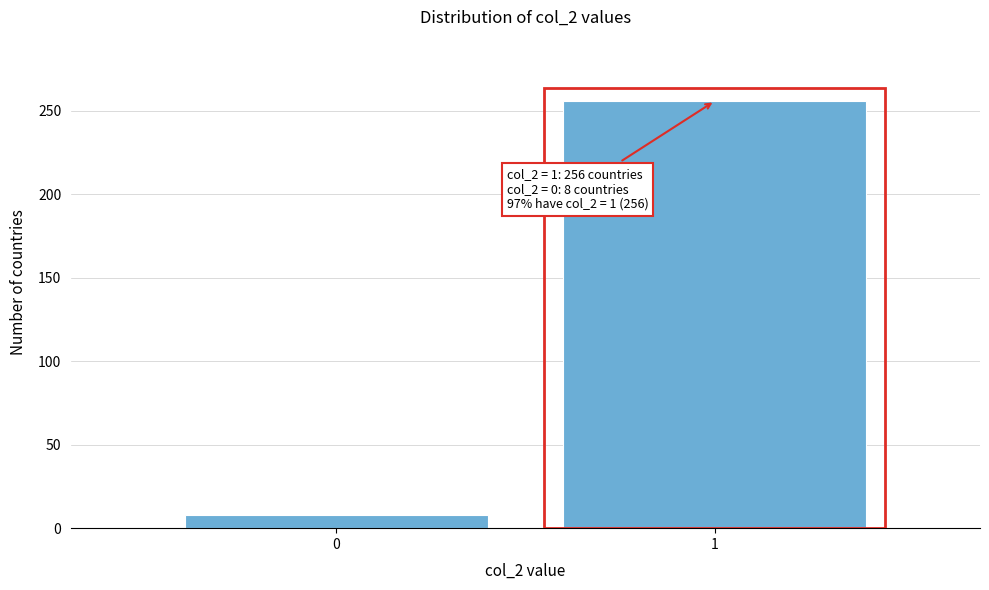

Reading left to right, extract all data points from this chart.

8	256